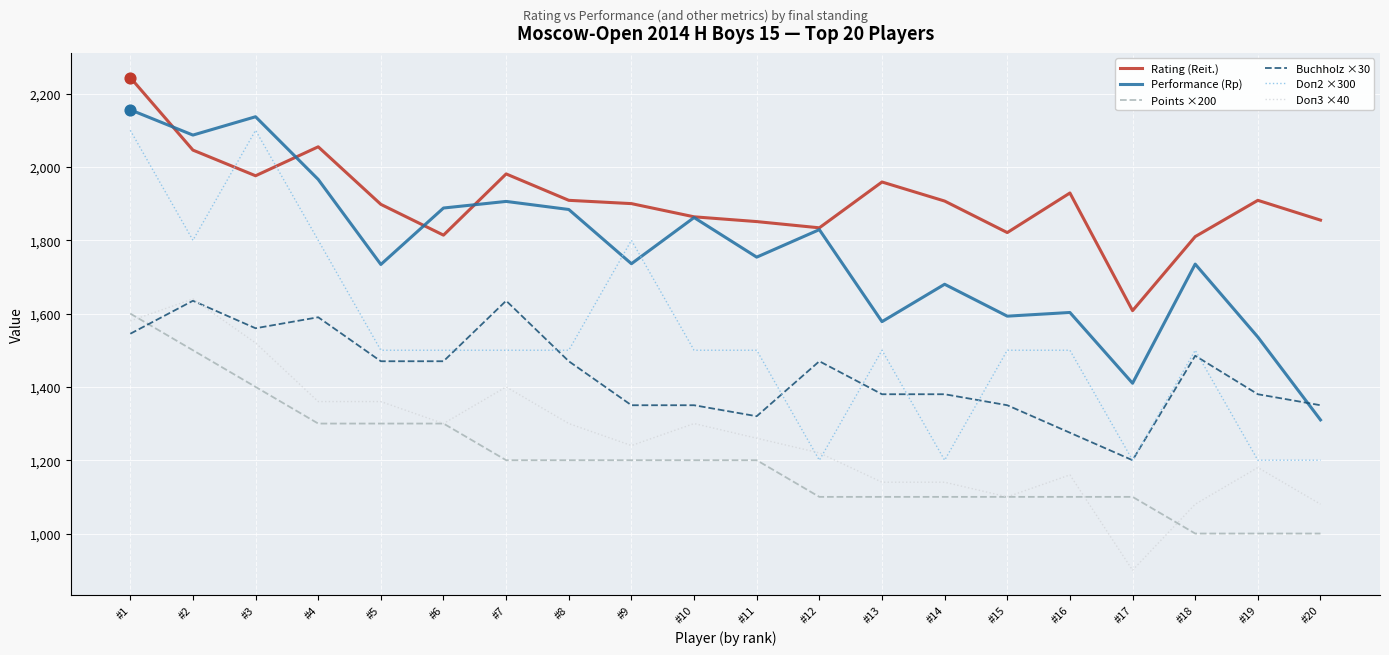

At how many categories does at least one series exceed 1177?

20